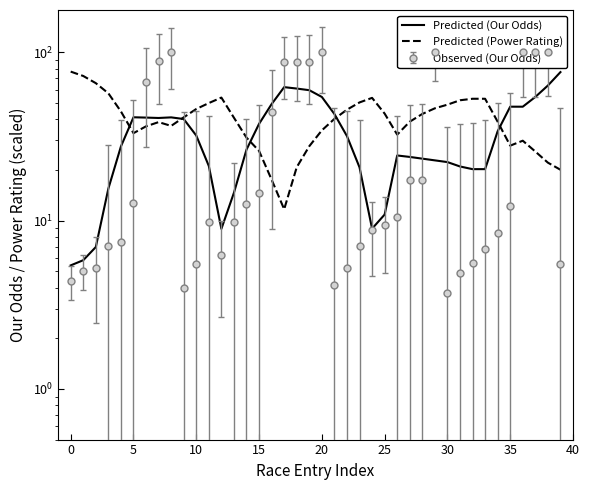

How many lines are shown in the chart?

2